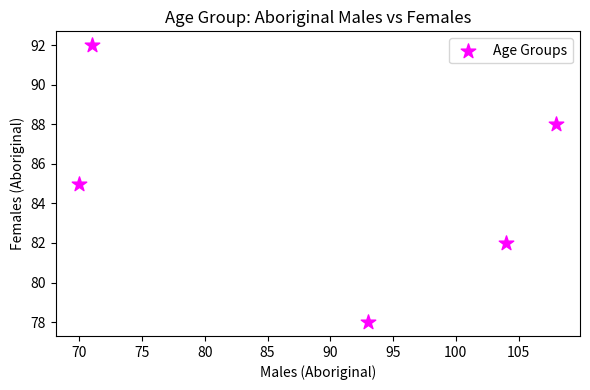

What is the average Y value?

85